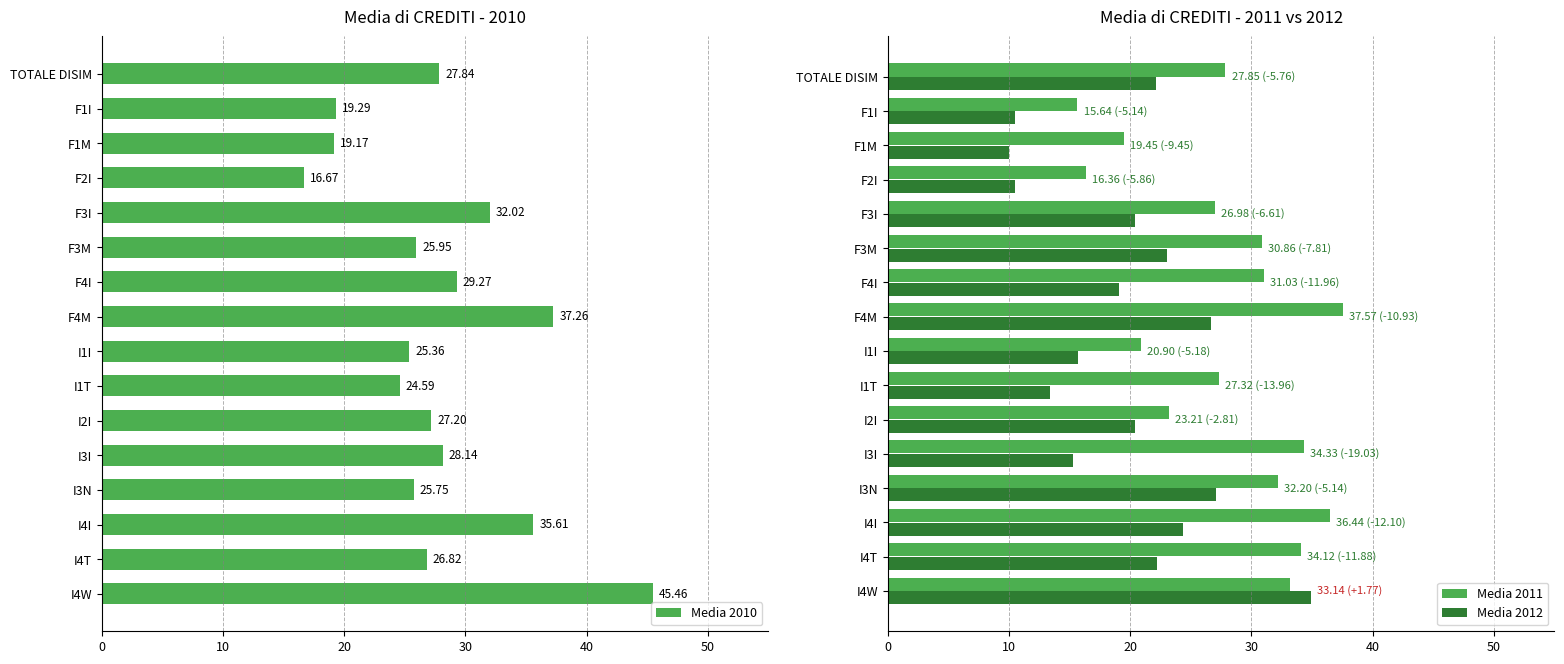

Does the chart contain any negative values?

No